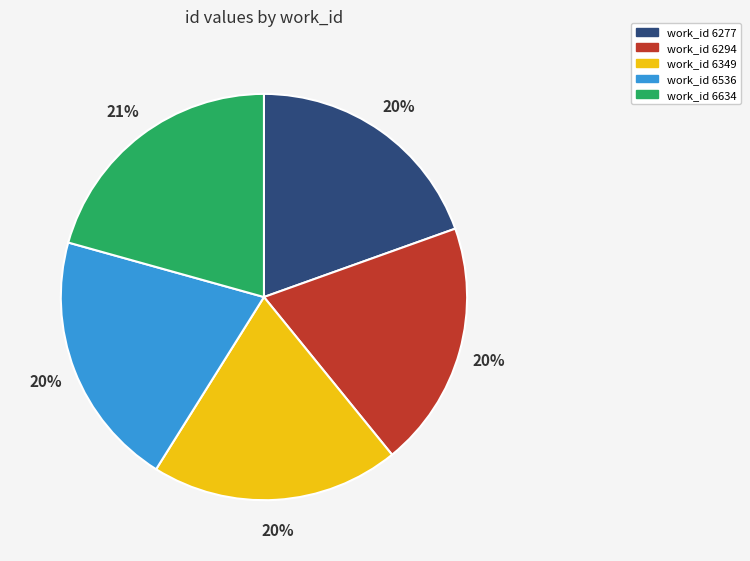

How many slices are in this pie chart?

5